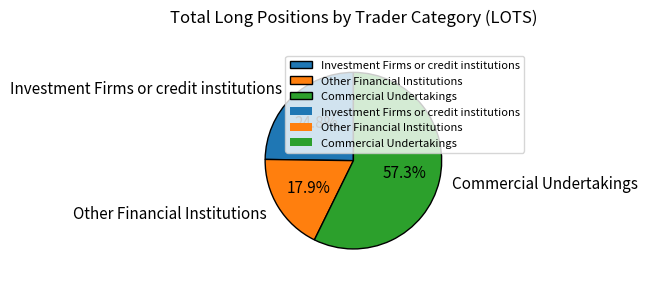

Rank the categories by value from lowest to highest.

Other Financial Institutions, Investment Firms or credit institutions, Commercial Undertakings